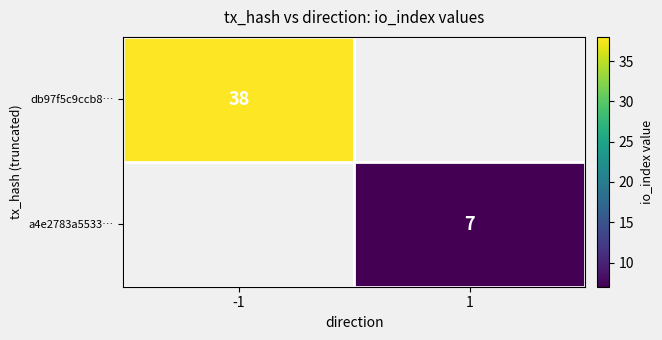

True or false: a4e2783a5533… has a value of 2.9 at 1.

False